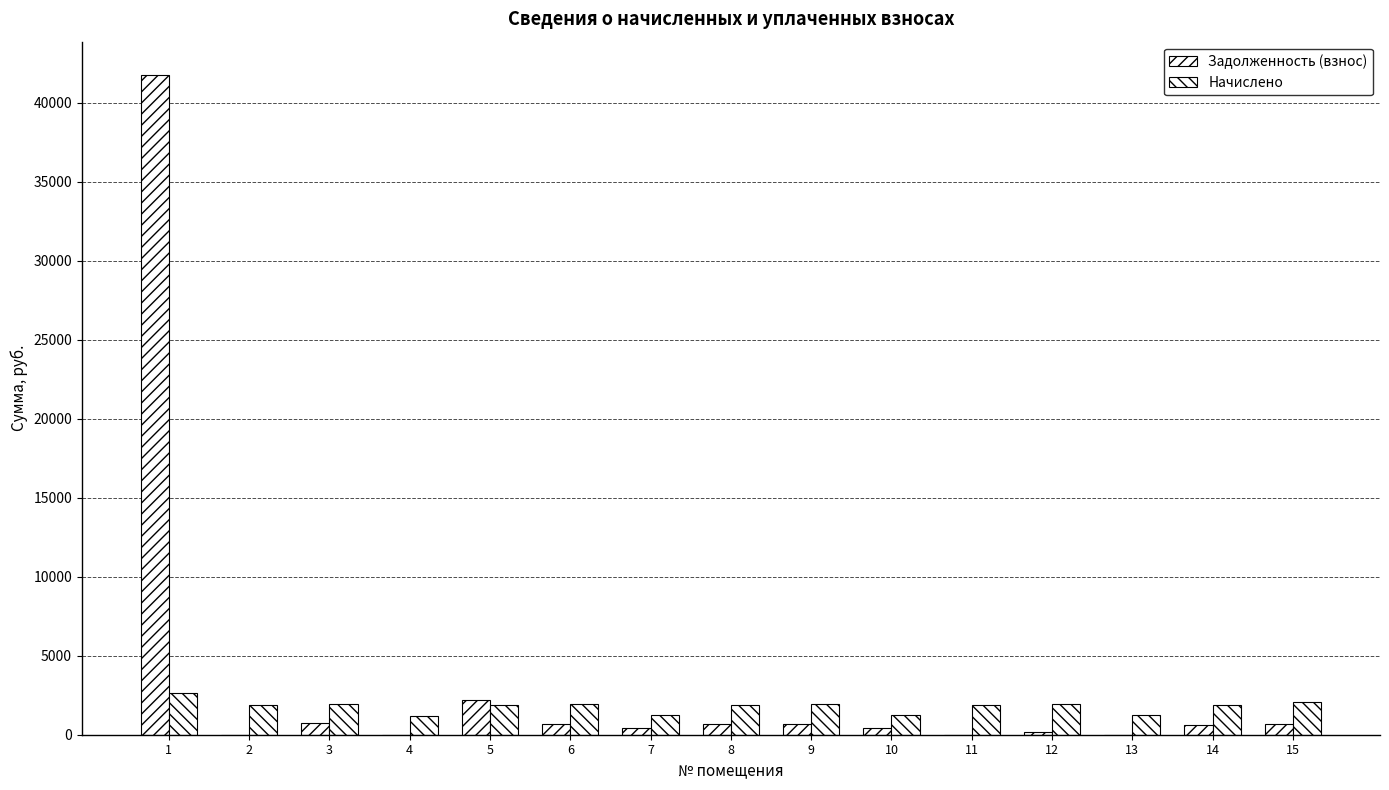

How many data points in Задолженность (взнос) are above 626?

8